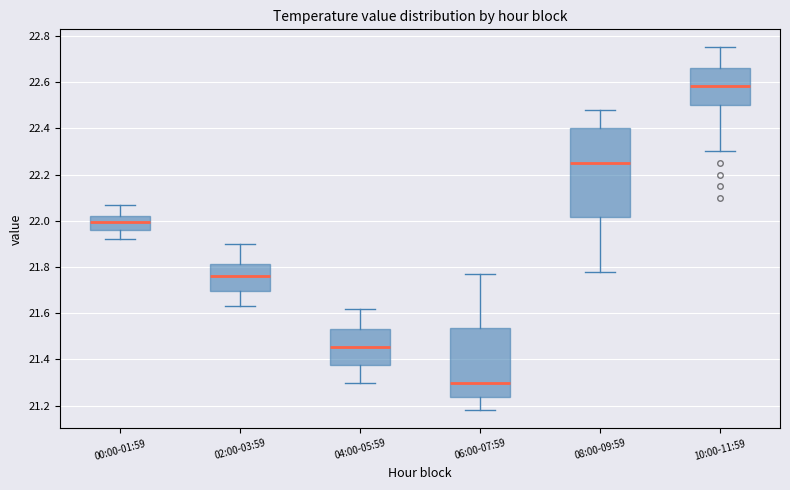

Comparing the boxes themselves (not the whiskers), which one is the tallest?

08:00-09:59